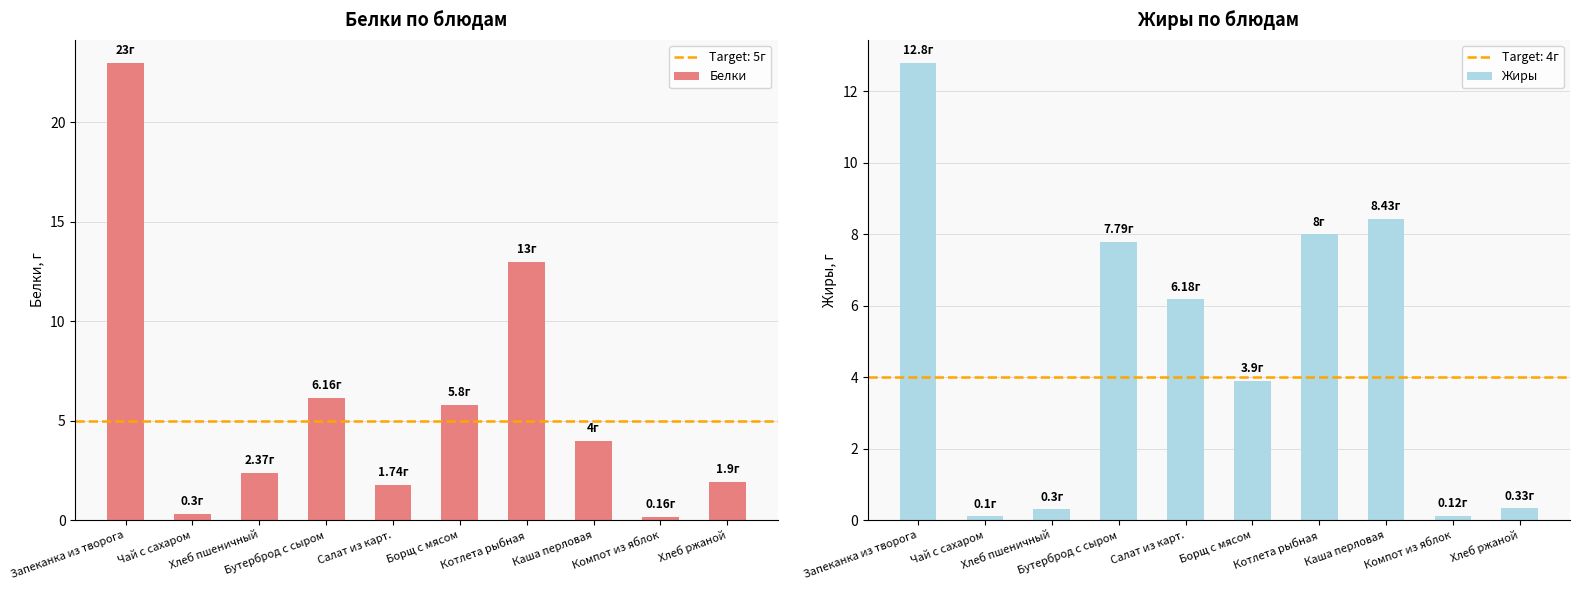

At which label is Жиры closest to 6?

Салат из карт.